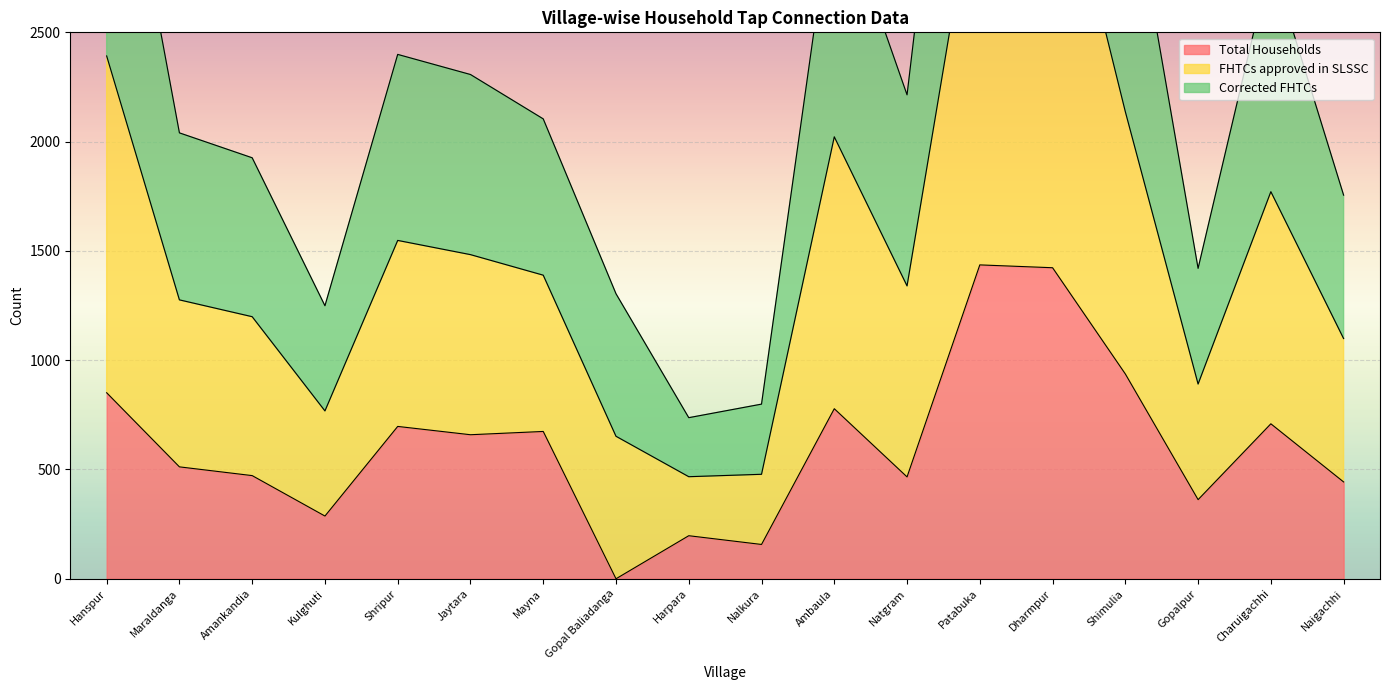

True or false: Total Households has a value of -636 at Gopal Baliadanga.

False